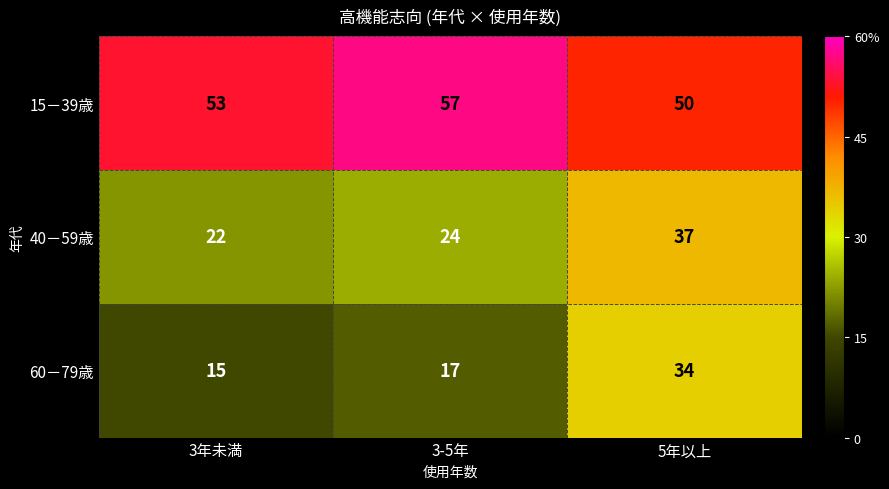

What is the average value of the 60－79歳 series?

22